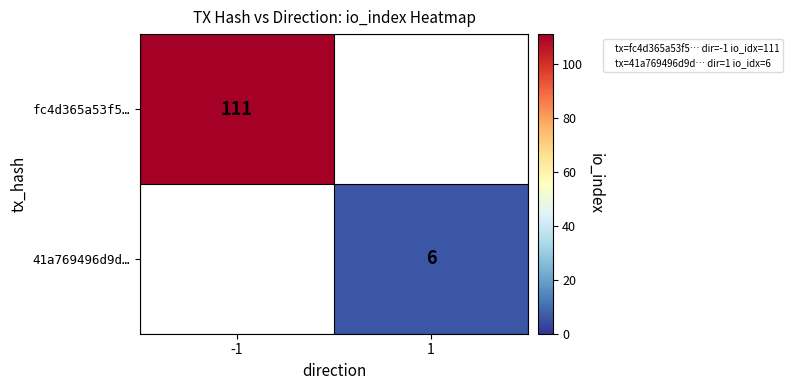

True or false: fc4d365a53f5… has a value of 111 at -1.

True